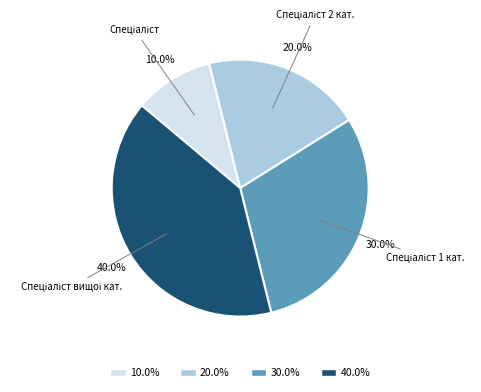

Is there any slice that represents more than half of the pie?

No